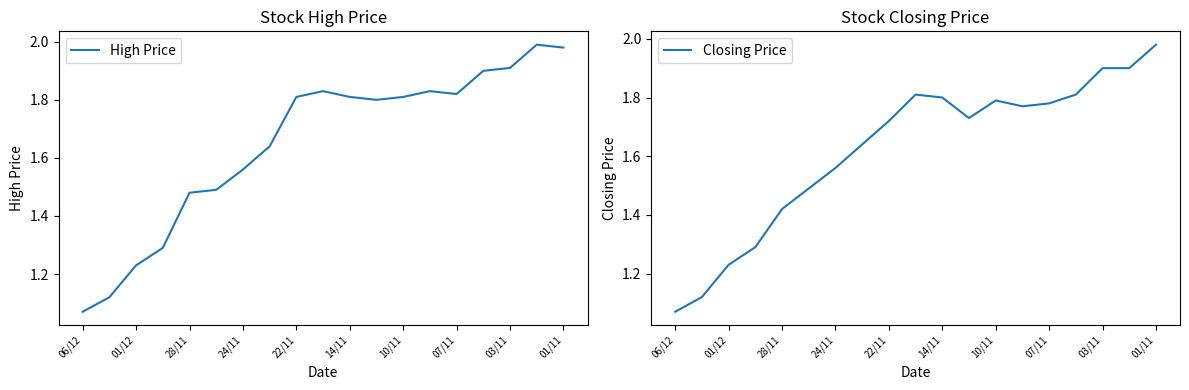

What is the highest value of the High Price series?

2.0